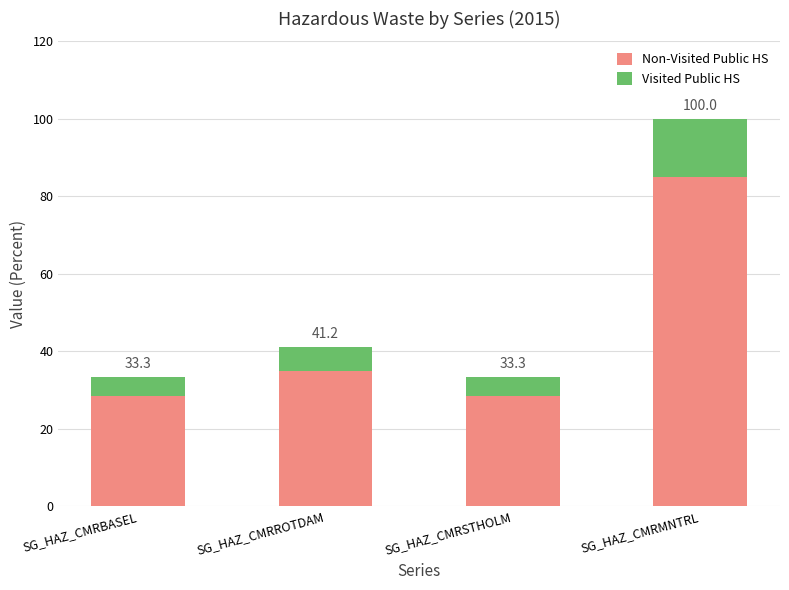

What are all the series names shown in the legend?

Non-Visited Public HS, Visited Public HS